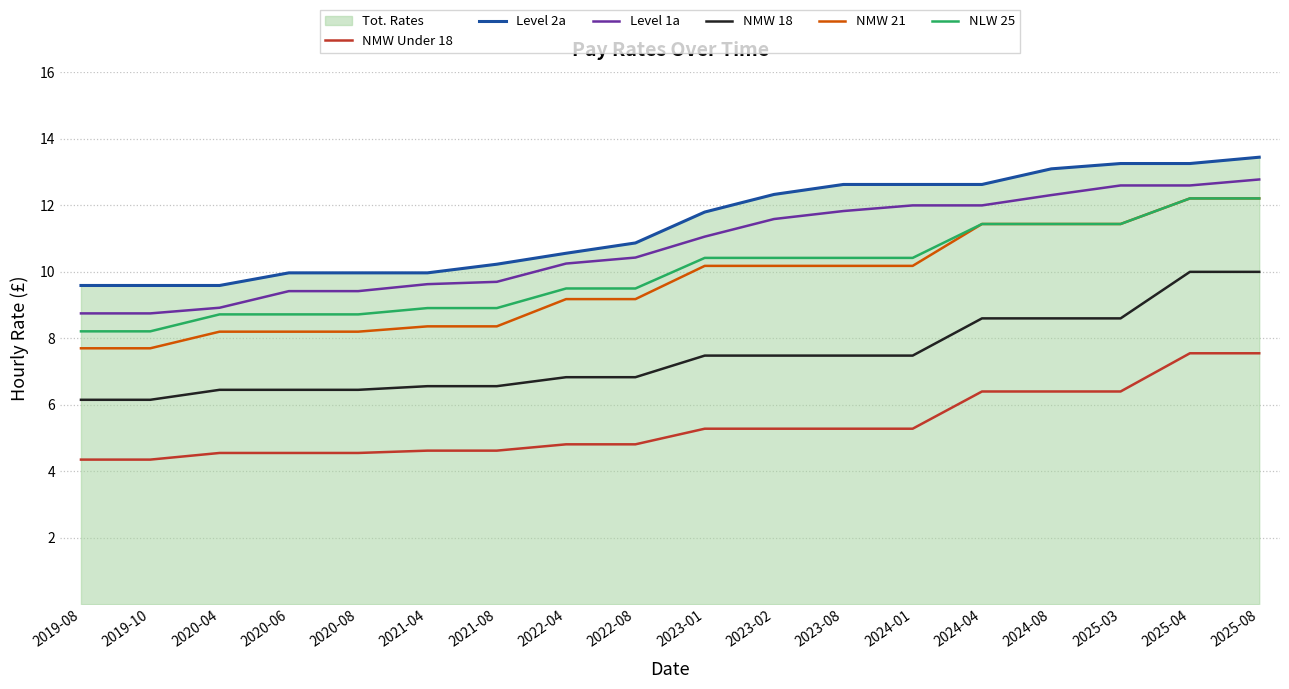

Reading left to right, list all the values displayed in this chart.

NMW Under 18: 2019-08=4.3	2019-10=4.3	2020-04=4.5	2020-06=4.5	2020-08=4.5	2021-04=4.6	2021-08=4.6	2022-04=4.8	2022-08=4.8	2023-01=5.3	2023-02=5.3	2023-08=5.3	2024-01=5.3	2024-04=6.4	2024-08=6.4	2025-03=6.4	2025-04=7.5	2025-08=7.5
Level 2a: 2019-08=9.6	2019-10=9.6	2020-04=9.6	2020-06=10.0	2020-08=10.0	2021-04=10.0	2021-08=10.2	2022-04=10.6	2022-08=10.9	2023-01=11.8	2023-02=12.3	2023-08=12.6	2024-01=12.6	2024-04=12.6	2024-08=13.1	2025-03=13.3	2025-04=13.3	2025-08=13.4
Level 1a: 2019-08=8.8	2019-10=8.8	2020-04=8.9	2020-06=9.4	2020-08=9.4	2021-04=9.6	2021-08=9.7	2022-04=10.2	2022-08=10.4	2023-01=11.1	2023-02=11.6	2023-08=11.8	2024-01=12.0	2024-04=12.0	2024-08=12.3	2025-03=12.6	2025-04=12.6	2025-08=12.8
NMW 18: 2019-08=6.2	2019-10=6.2	2020-04=6.5	2020-06=6.5	2020-08=6.5	2021-04=6.6	2021-08=6.6	2022-04=6.8	2022-08=6.8	2023-01=7.5	2023-02=7.5	2023-08=7.5	2024-01=7.5	2024-04=8.6	2024-08=8.6	2025-03=8.6	2025-04=10.0	2025-08=10.0
NMW 21: 2019-08=7.7	2019-10=7.7	2020-04=8.2	2020-06=8.2	2020-08=8.2	2021-04=8.4	2021-08=8.4	2022-04=9.2	2022-08=9.2	2023-01=10.2	2023-02=10.2	2023-08=10.2	2024-01=10.2	2024-04=11.4	2024-08=11.4	2025-03=11.4	2025-04=12.2	2025-08=12.2
NLW 25: 2019-08=8.2	2019-10=8.2	2020-04=8.7	2020-06=8.7	2020-08=8.7	2021-04=8.9	2021-08=8.9	2022-04=9.5	2022-08=9.5	2023-01=10.4	2023-02=10.4	2023-08=10.4	2024-01=10.4	2024-04=11.4	2024-08=11.4	2025-03=11.4	2025-04=12.2	2025-08=12.2